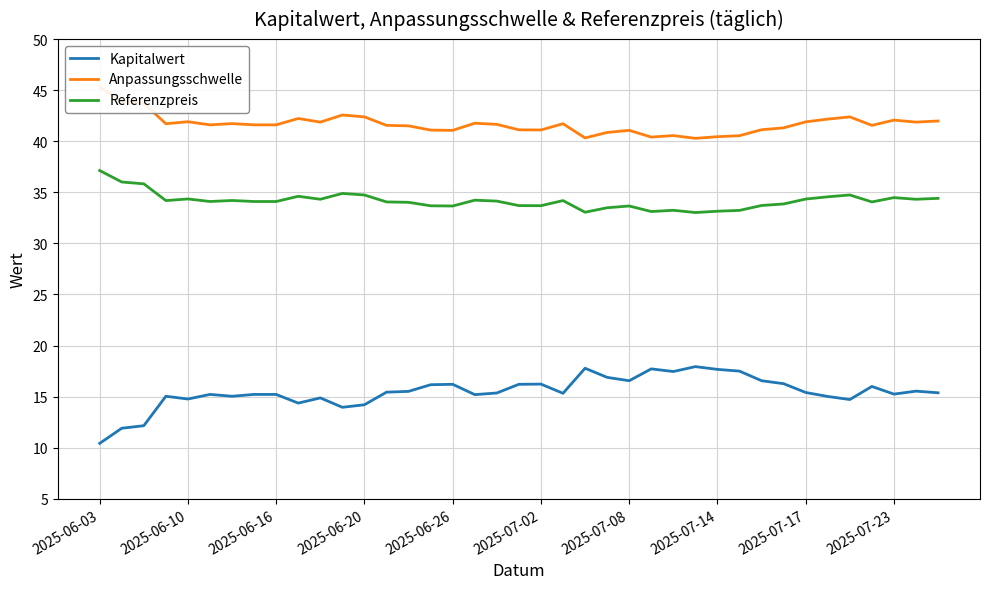

The value of Referenzpreis at 2025-07-02 is 33.7. True or false?

True